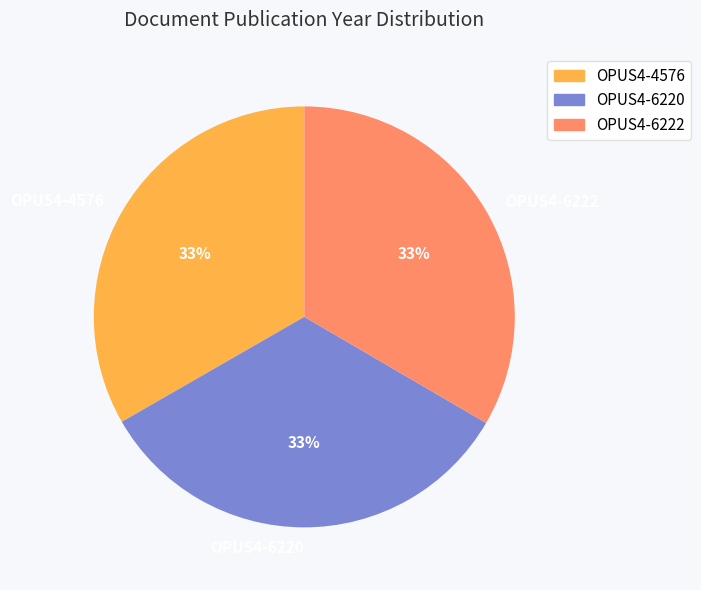

Combined, do OPUS4-6220 and OPUS4-6222 account for over 50%?

Yes